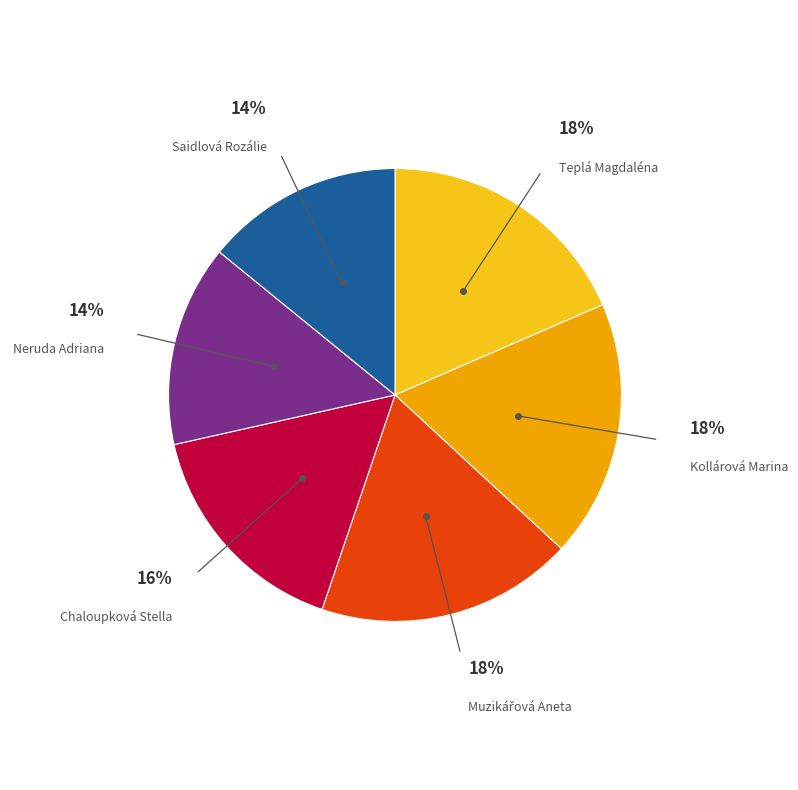

Does any single category account for the majority?

No